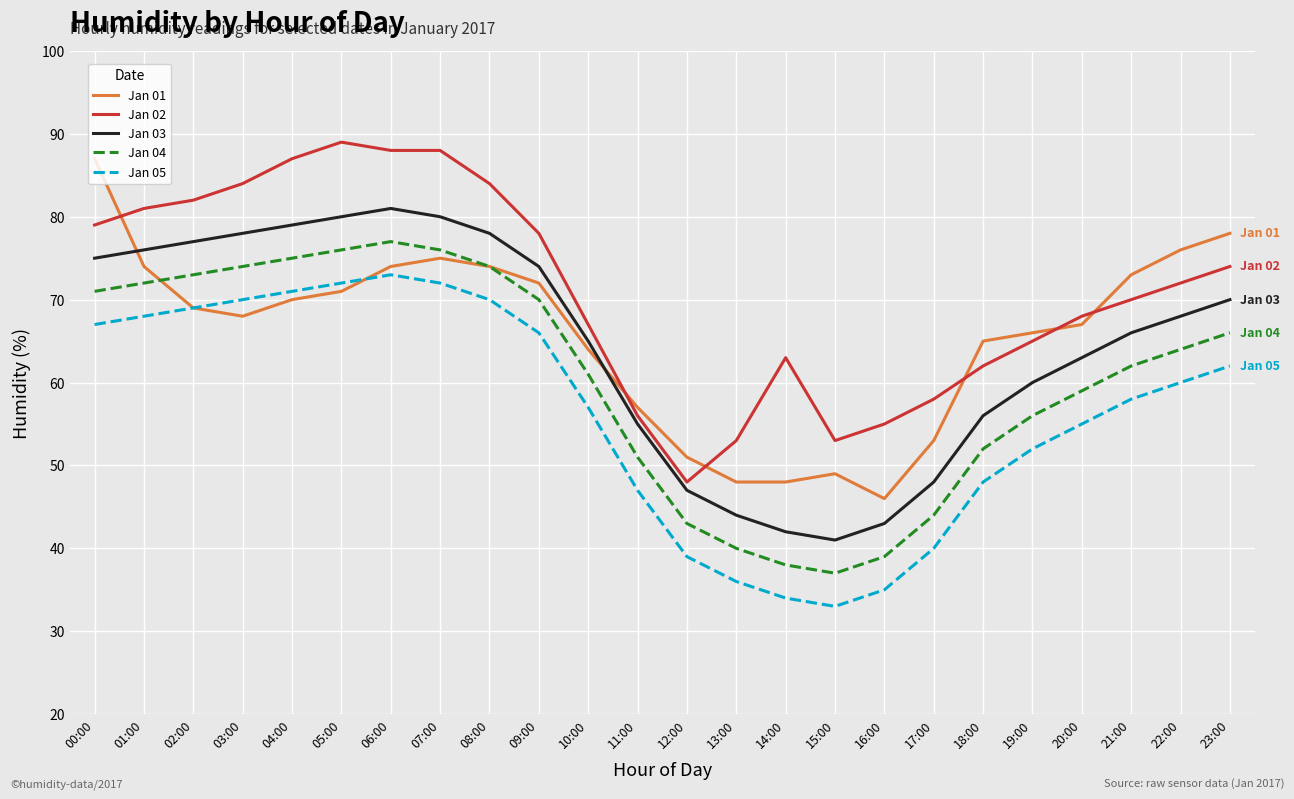

In Jan 05, how many points are lower than both neighbors (excluding endpoints)?

1